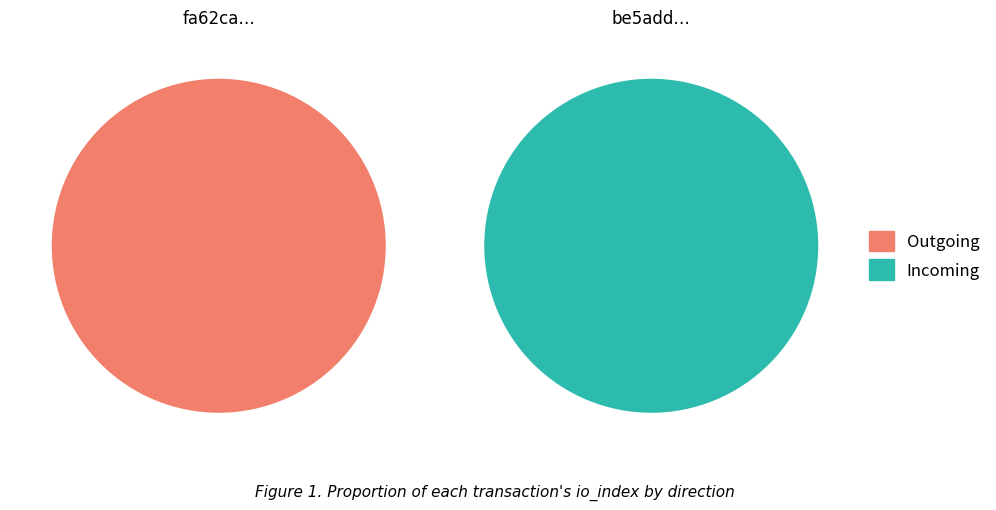

Is there any slice that represents more than half of the pie?

Yes